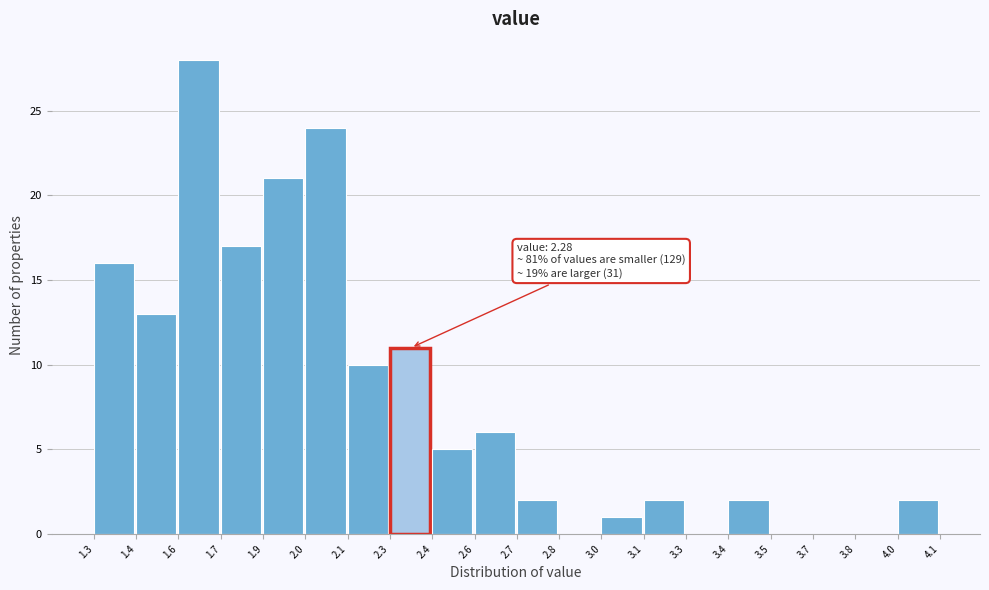

Which label corresponds to the largest value in the chart?

1.6